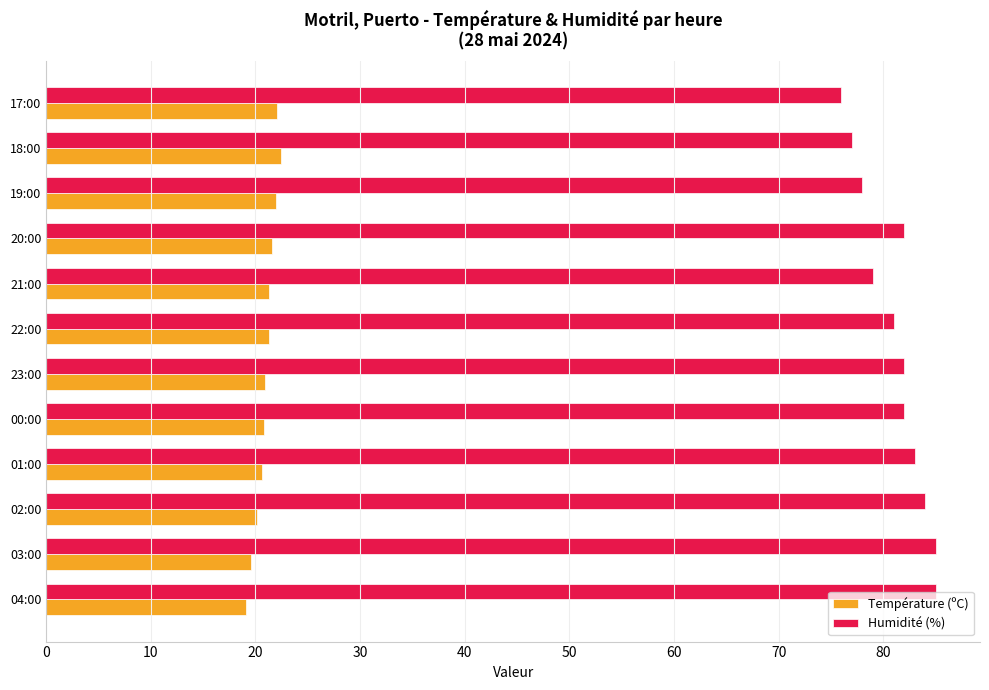

What is the difference between the second highest and minimum values in the Humidité (%) series?

9.0